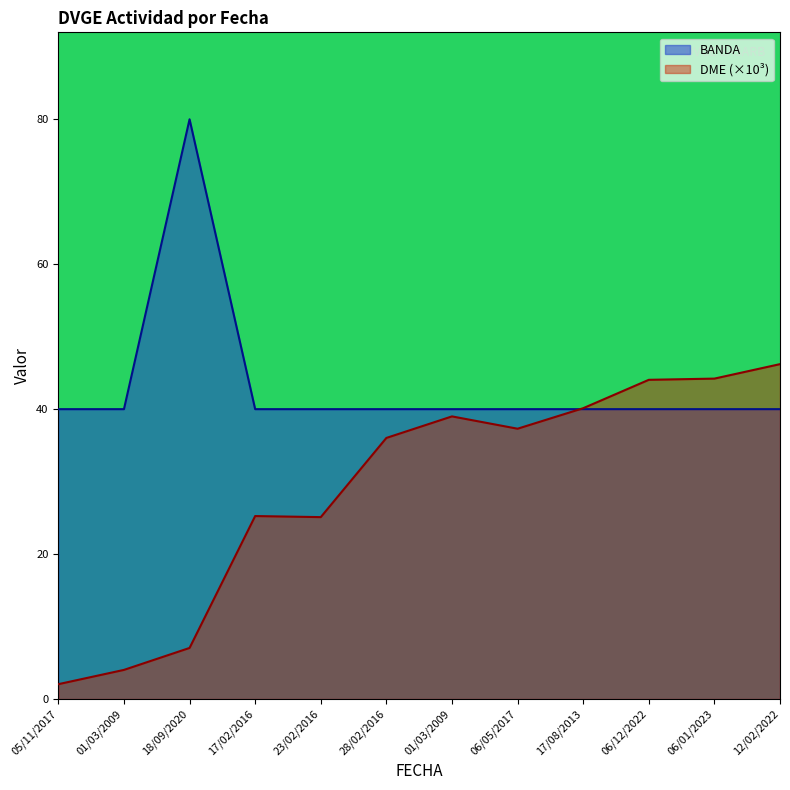

Reading right to left, what are all the values shown in this chart?

BANDA: 40.0	40.0	40.0	40.0	40.0	40.0	40.0	40.0	40.0	80.0	40.0	40.0
DME (×10³): 46.2	44.2	44.0	40.1	37.3	39.0	36.0	25.1	25.2	7.0	4.0	2.0